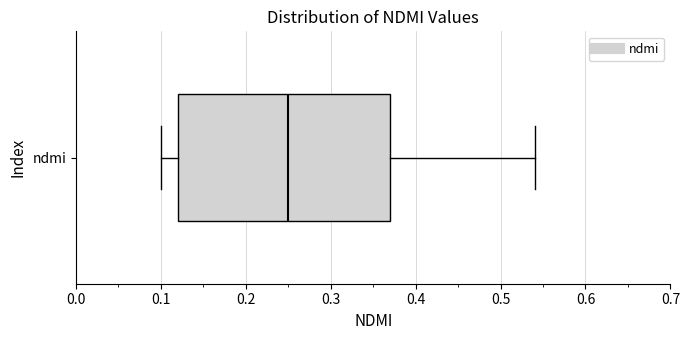

Where does the right whisker of the box for ndmi end on the x-axis? The values are not printed on the chart, so give them approximately, as read against the axis.

0.54